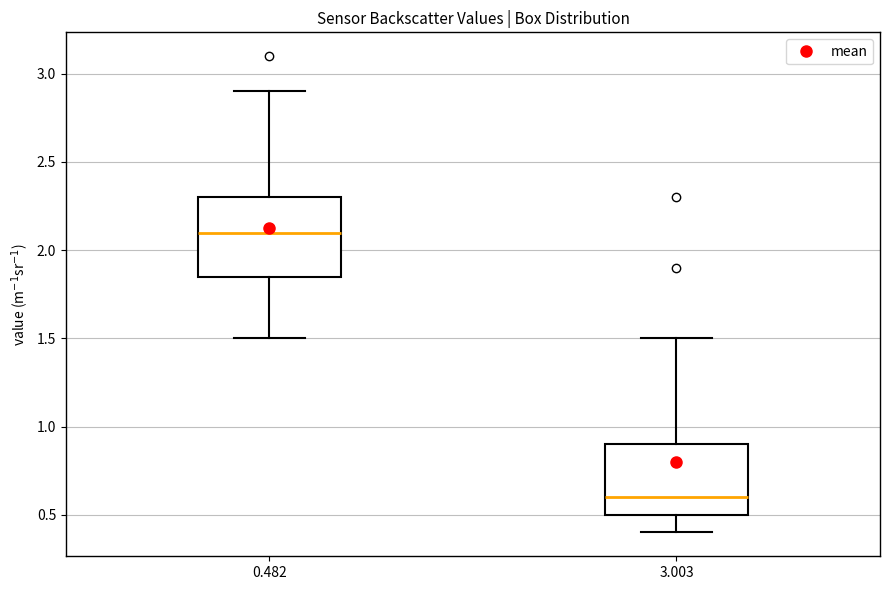

Reading left to right, transcribe this box plot: for each box, give where its median line is, the range the box spans, and where its two whiskers end, as read against the y-axis. The values are not printed on the chart, so give them approximately, as read against the axis.

0.482: median 2.10, box 1.85 to 2.30, whiskers 1.50 to 2.90
3.003: median 0.60, box 0.50 to 0.90, whiskers 0.40 to 1.50